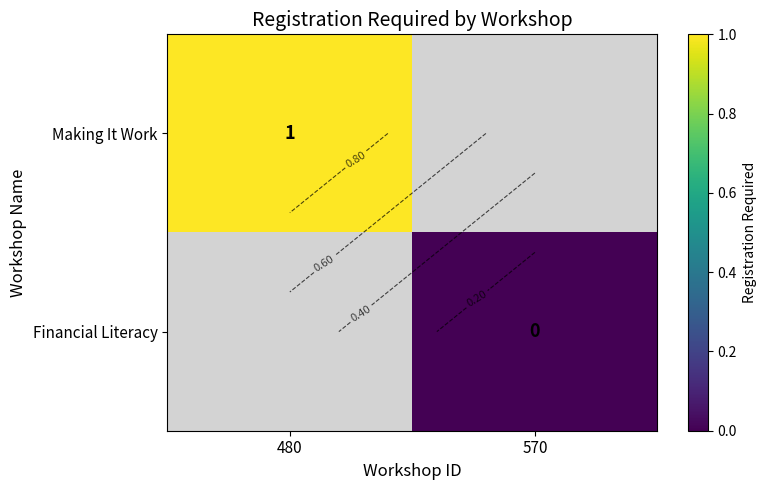

Which has a higher value, 570 or 480?

480